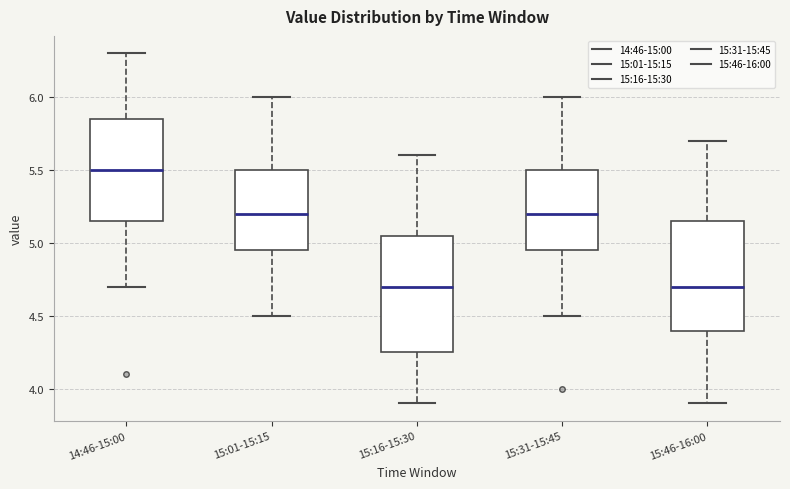

Reading left to right, transcribe this box plot: for each box, give where its median line is, the range the box spans, and where its two whiskers end, as read against the y-axis. The values are not printed on the chart, so give them approximately, as read against the axis.

14:46-15:00: median 5.50, box 5.15 to 5.85, whiskers 4.70 to 6.30
15:01-15:15: median 5.20, box 4.95 to 5.50, whiskers 4.50 to 6.00
15:16-15:30: median 4.70, box 4.25 to 5.05, whiskers 3.90 to 5.60
15:31-15:45: median 5.20, box 4.95 to 5.50, whiskers 4.50 to 6.00
15:46-16:00: median 4.70, box 4.40 to 5.15, whiskers 3.90 to 5.70